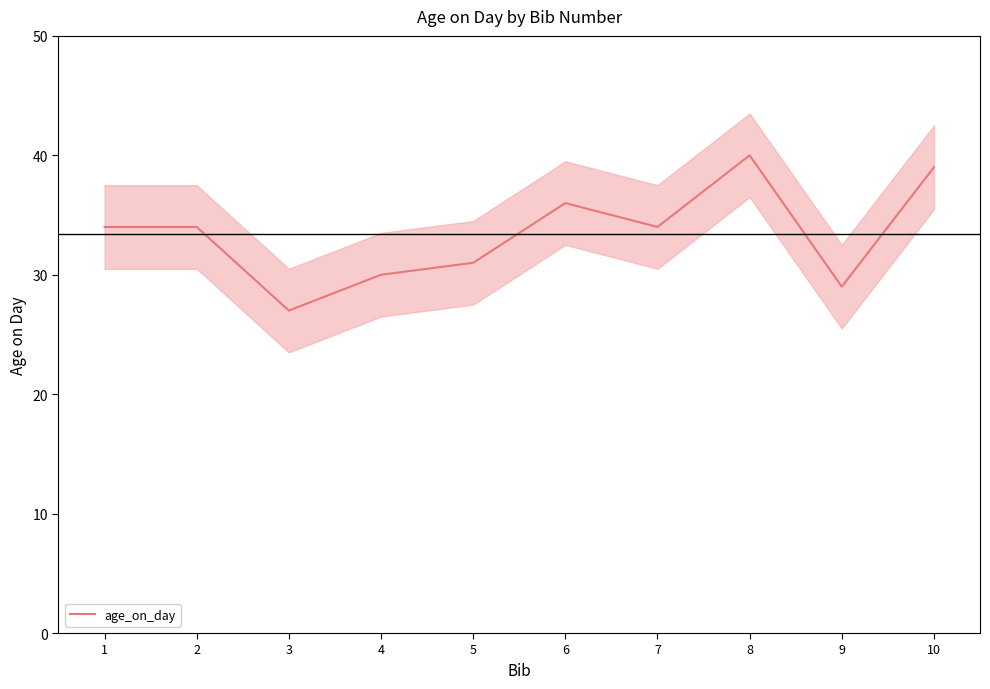

Reading left to right, list all the values displayed in this chart.

1=34	2=34	3=27	4=30	5=31	6=36	7=34	8=40	9=29	10=39